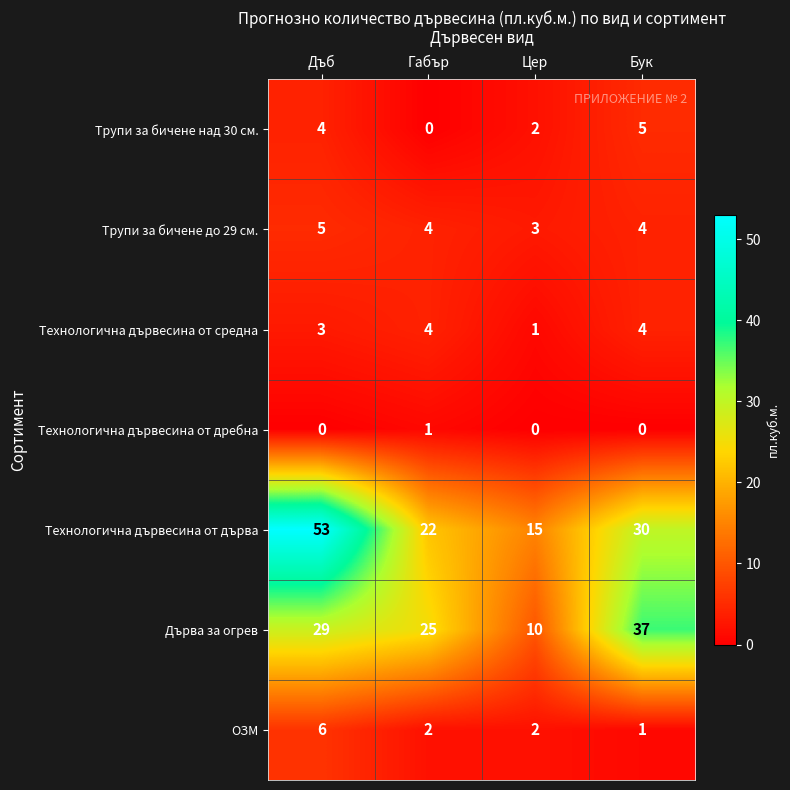

What is the sum of all ОЗМ values?

11